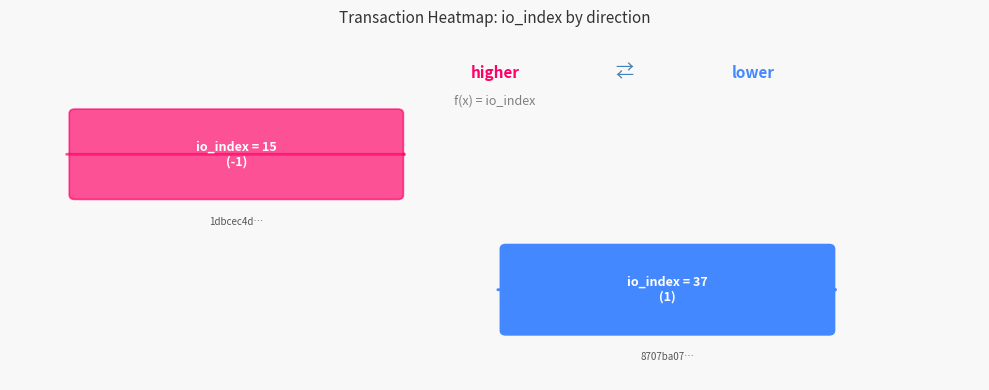

Which series has the largest total across all categories?

8707ba07…